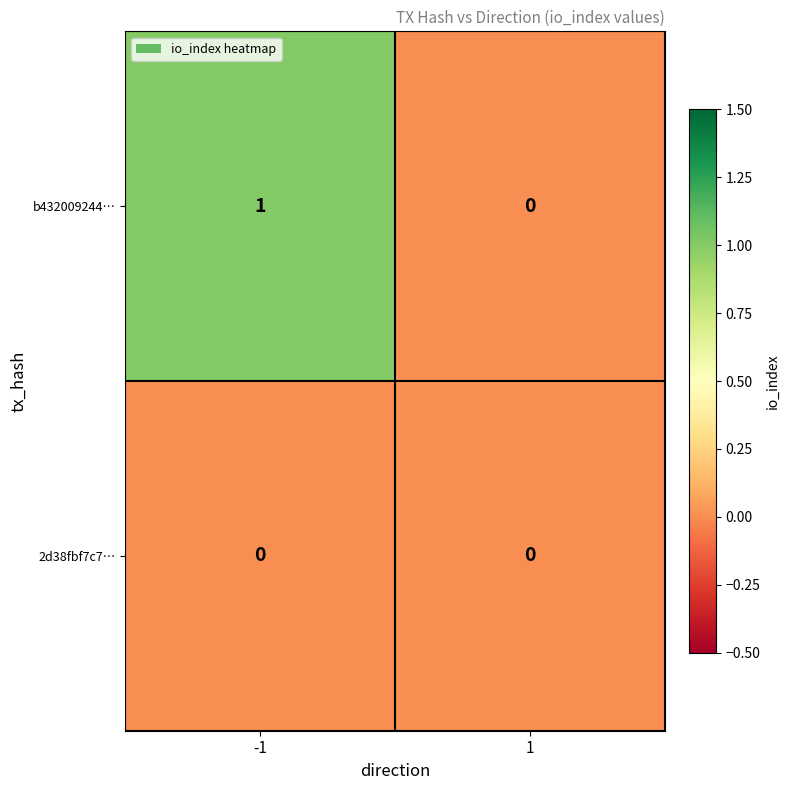

The b432009244… series shows 0 at 1. True or false?

True